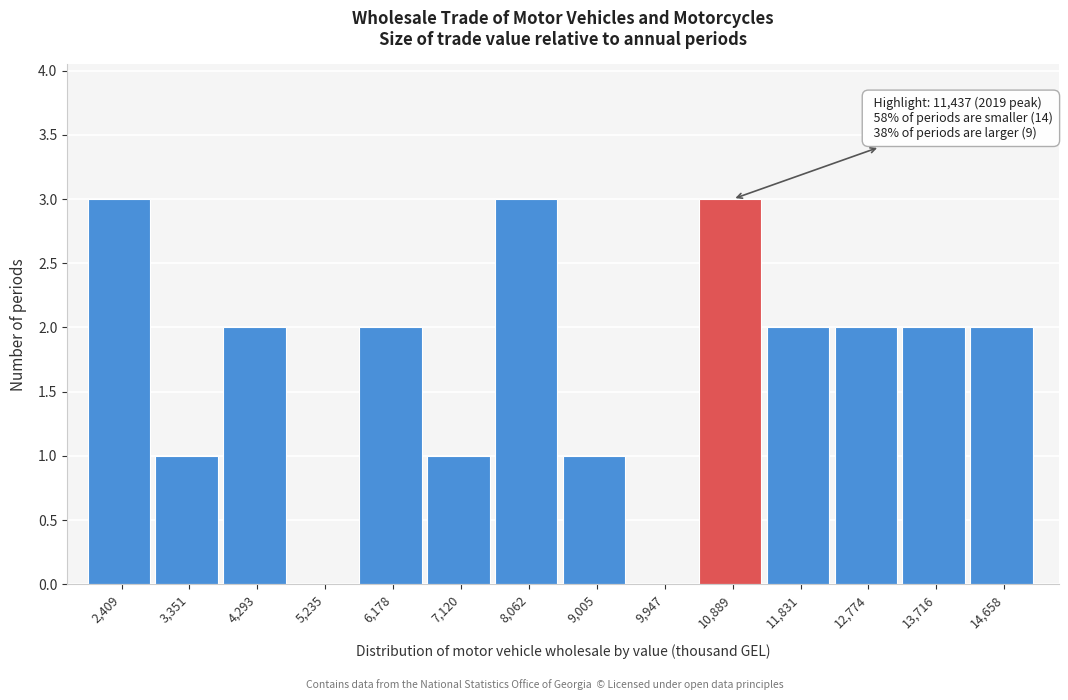

Reading right to left, what are all the values shown in this chart?

14,658=2	13,716=2	12,774=2	11,831=2	10,889=3	9,947=0	9,005=1	8,062=3	7,120=1	6,178=2	5,235=0	4,293=2	3,351=1	2,409=3